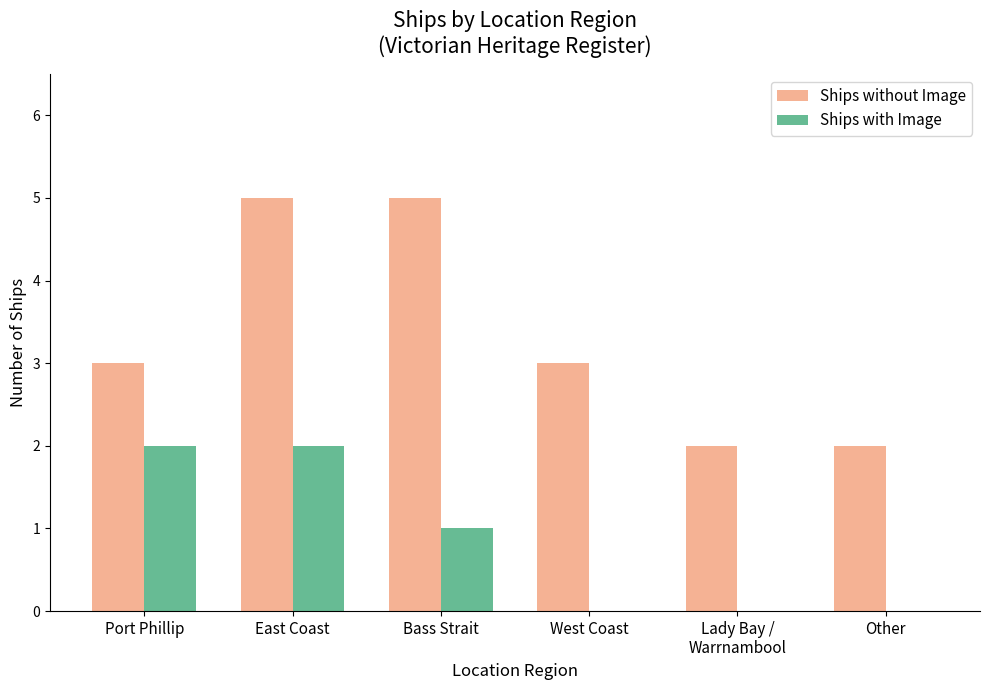

What is the maximum value shown in the chart?

5